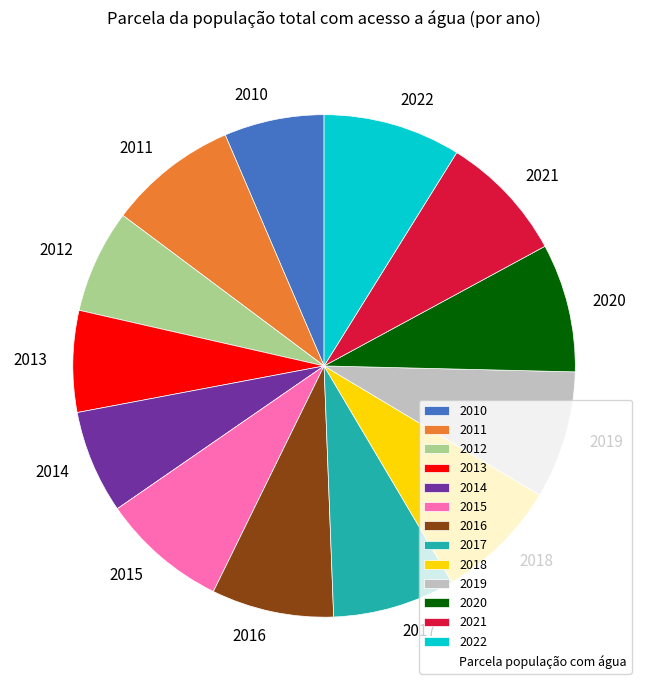

The 2014 slice represents 7% of the pie. True or false?

True